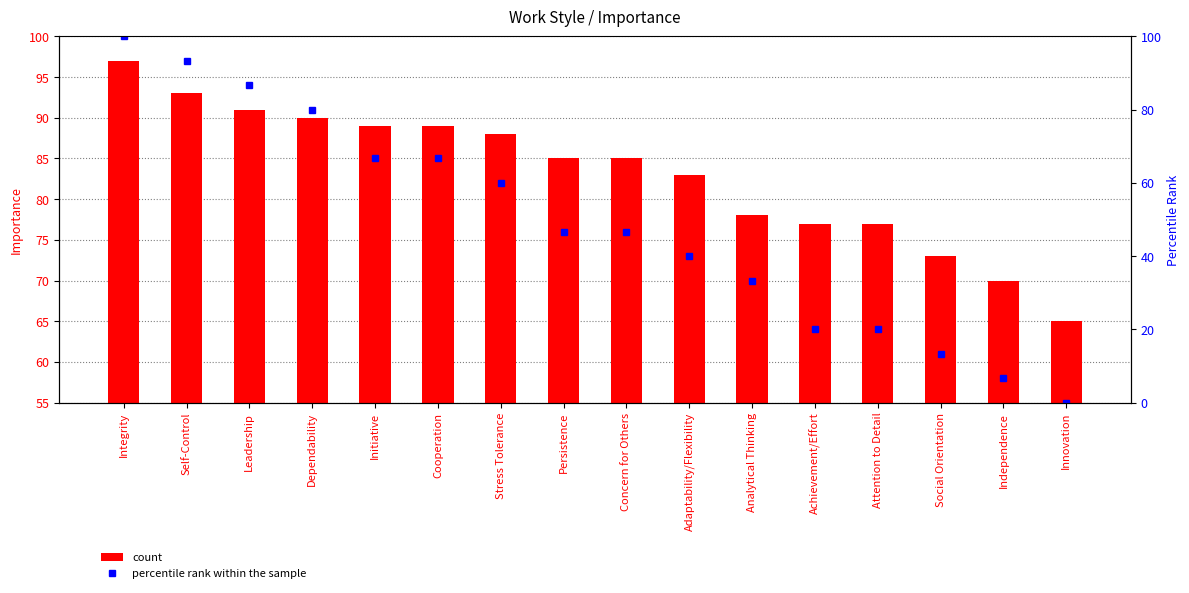

Is the value of percentile rank within the sample at Concern for Others greater than the value of count at Concern for Others?

No